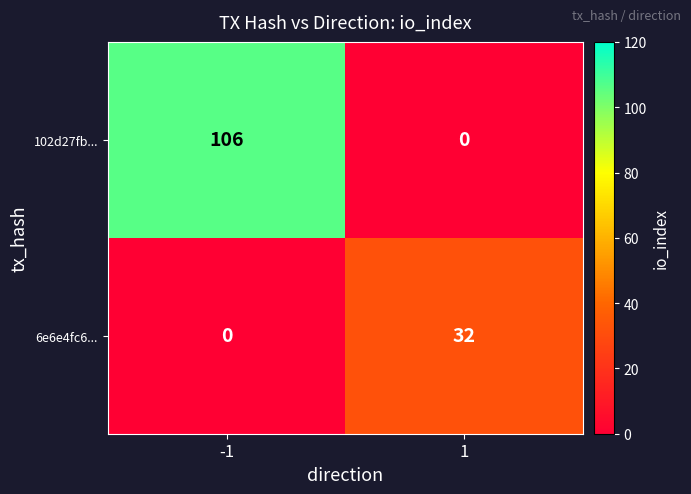

What is the sum of all 6e6e4fc6... values?

32